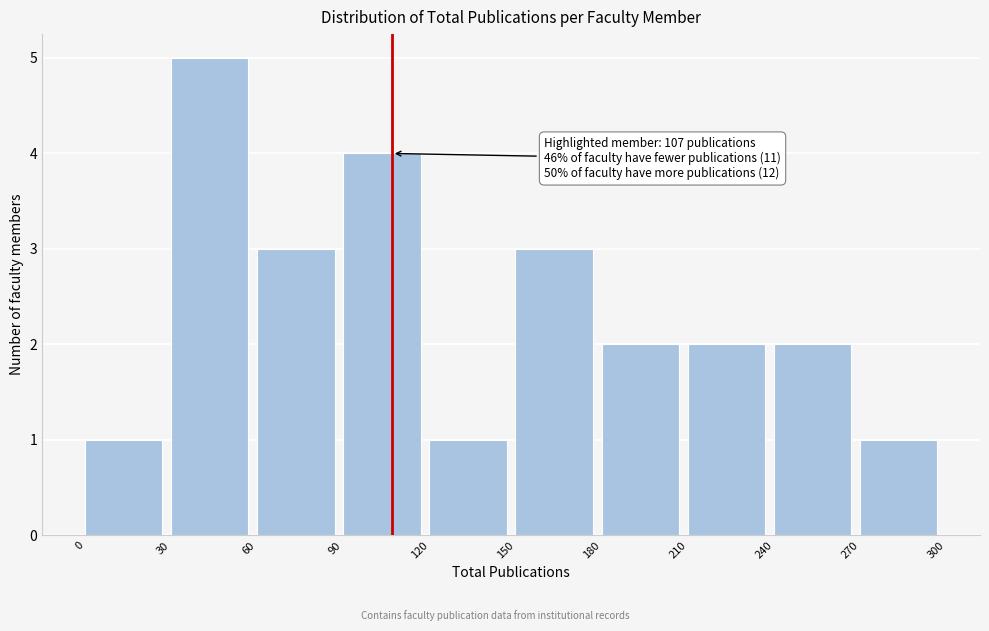

Over which range of the x-axis is the bar tallest?

30 to 60